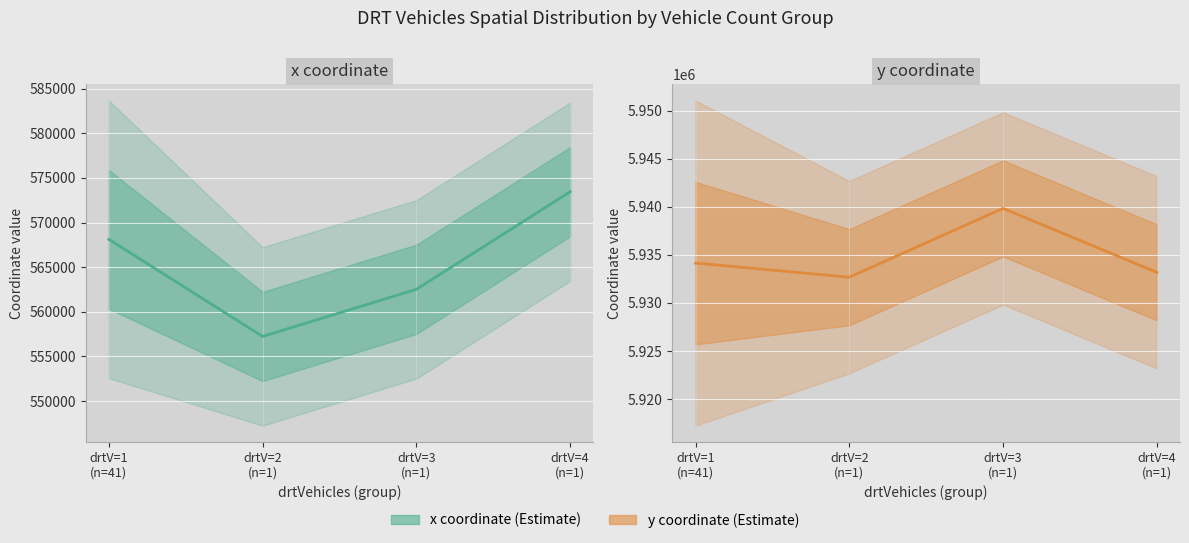

Where does the data first go above 5934140?

drtV=1
(n=41)